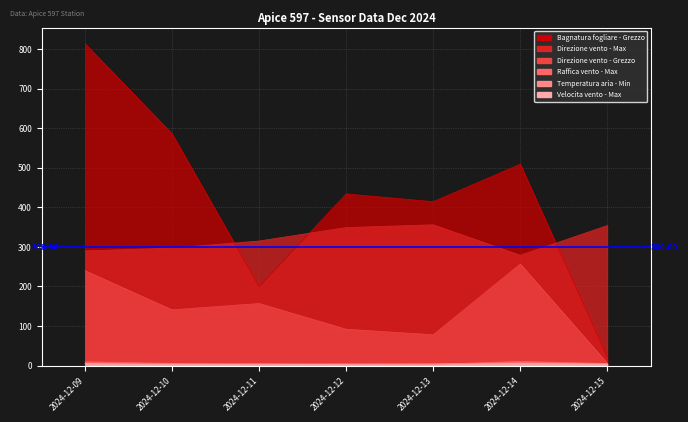

Rank the categories by Direzione vento - Max value from highest to lowest.

2024-12-13, 2024-12-15, 2024-12-12, 2024-12-11, 2024-12-10, 2024-12-09, 2024-12-14